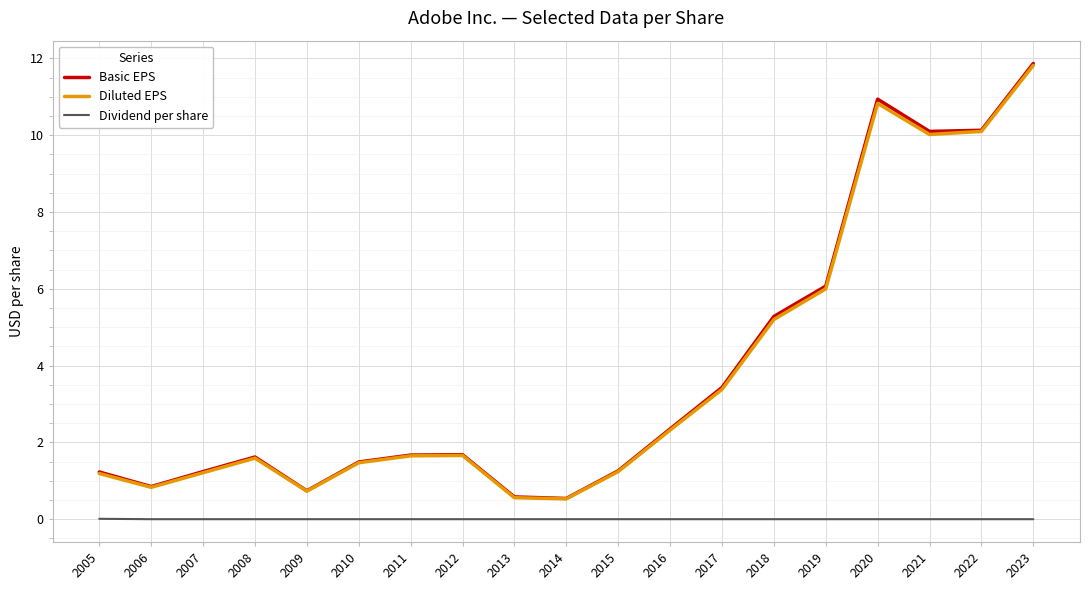

At how many categories does at least one series exceed 11?

1